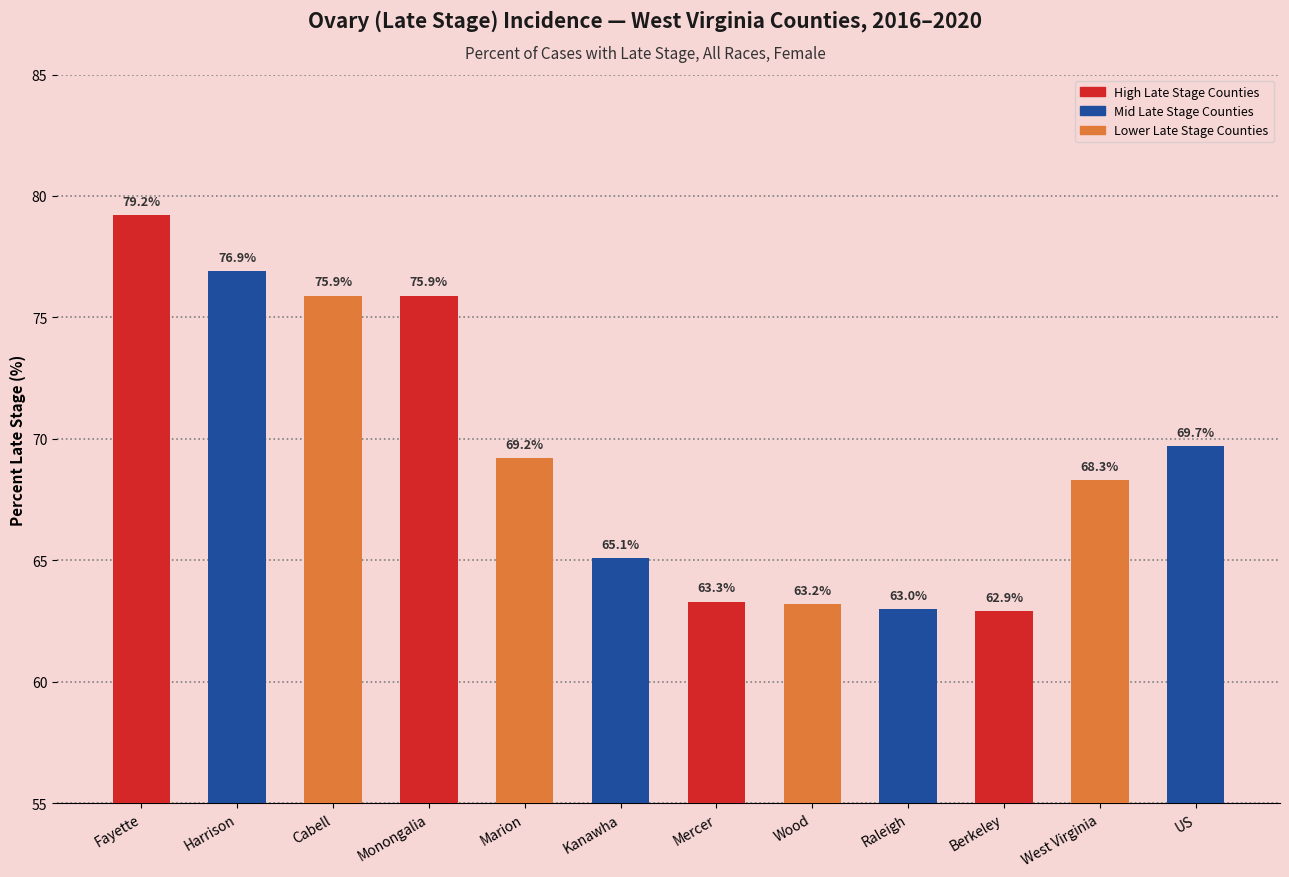

Are the bars horizontal?

No